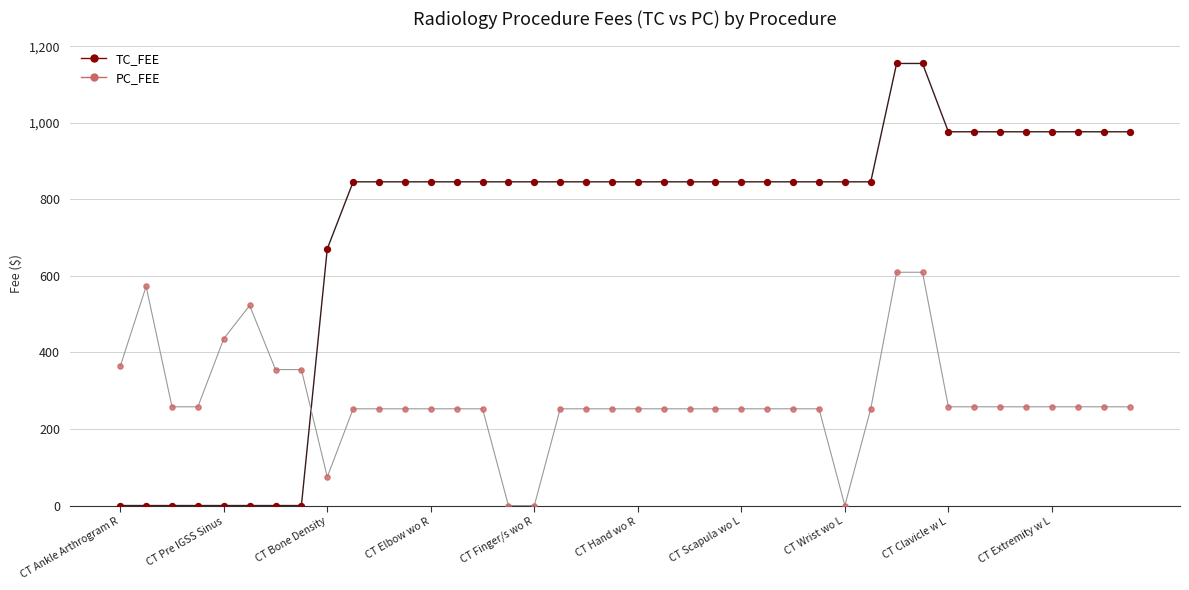

What are all the series names shown in the legend?

TC_FEE, PC_FEE